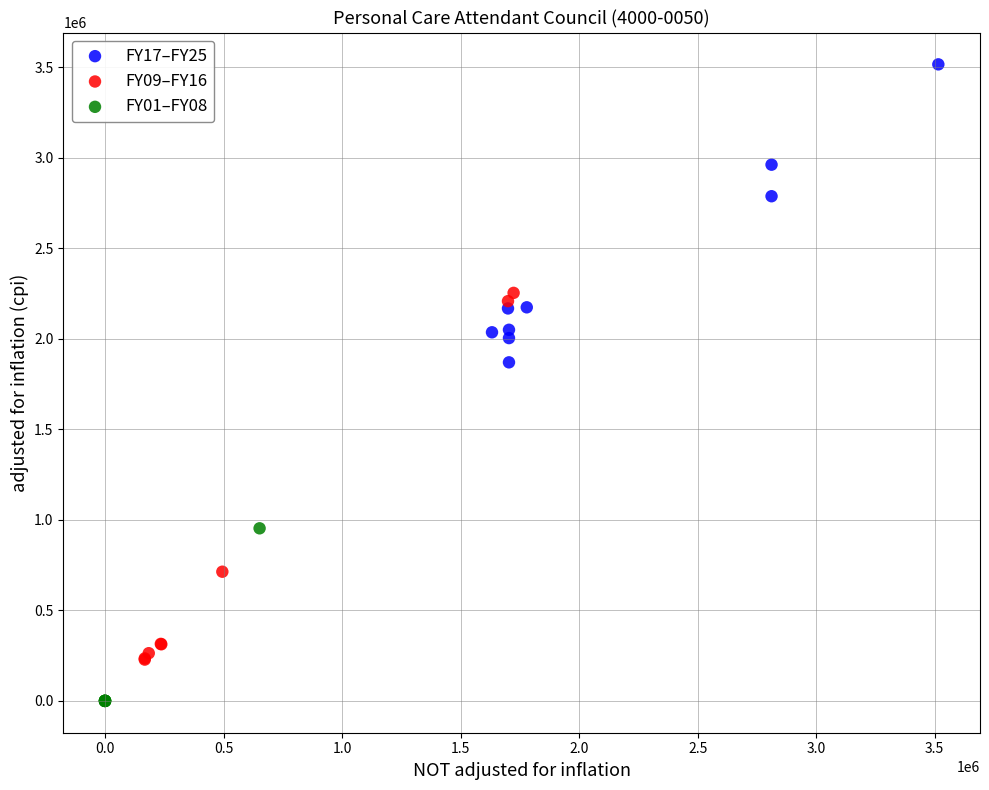

Which series has the largest Y range (max minus min)?

FY09–FY16